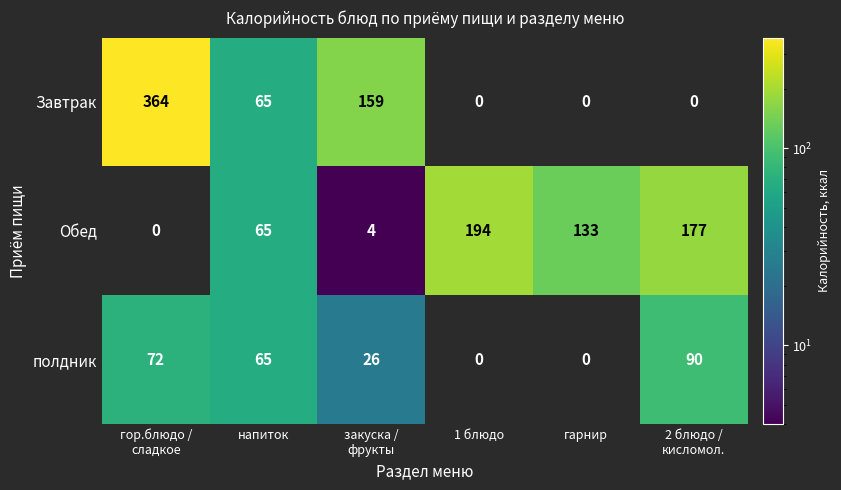

At how many categories does at least one series exceed 124?

5